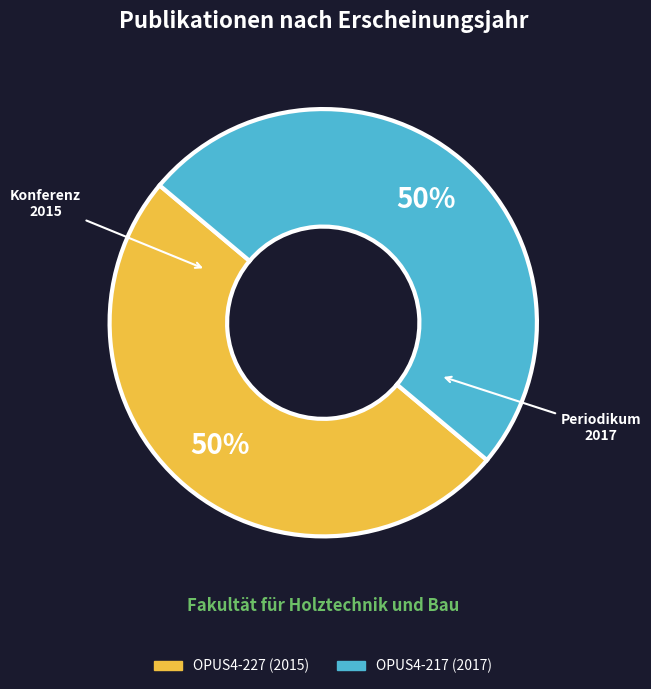

To the nearest percent, what is the combined percentage of OPUS4-227 and OPUS4-217?

100%